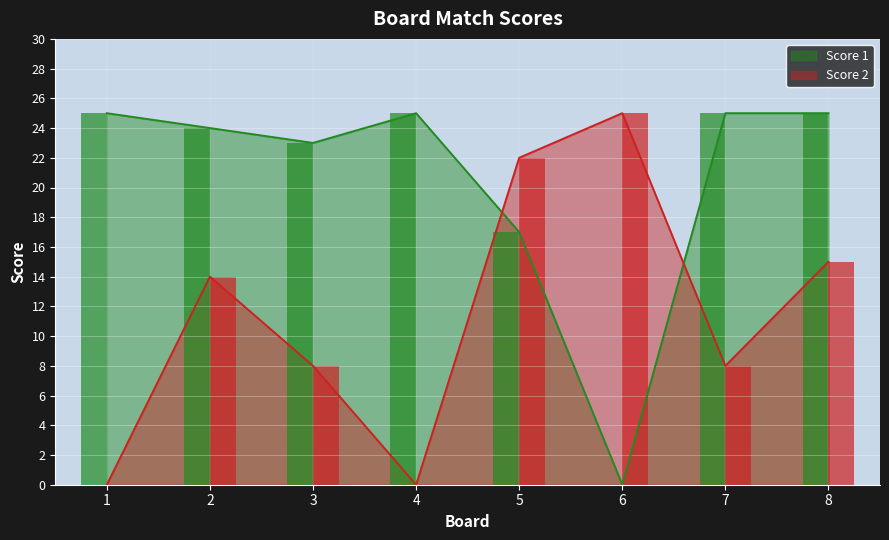

What is the difference between the Score 1 values at 2 and 8?

1